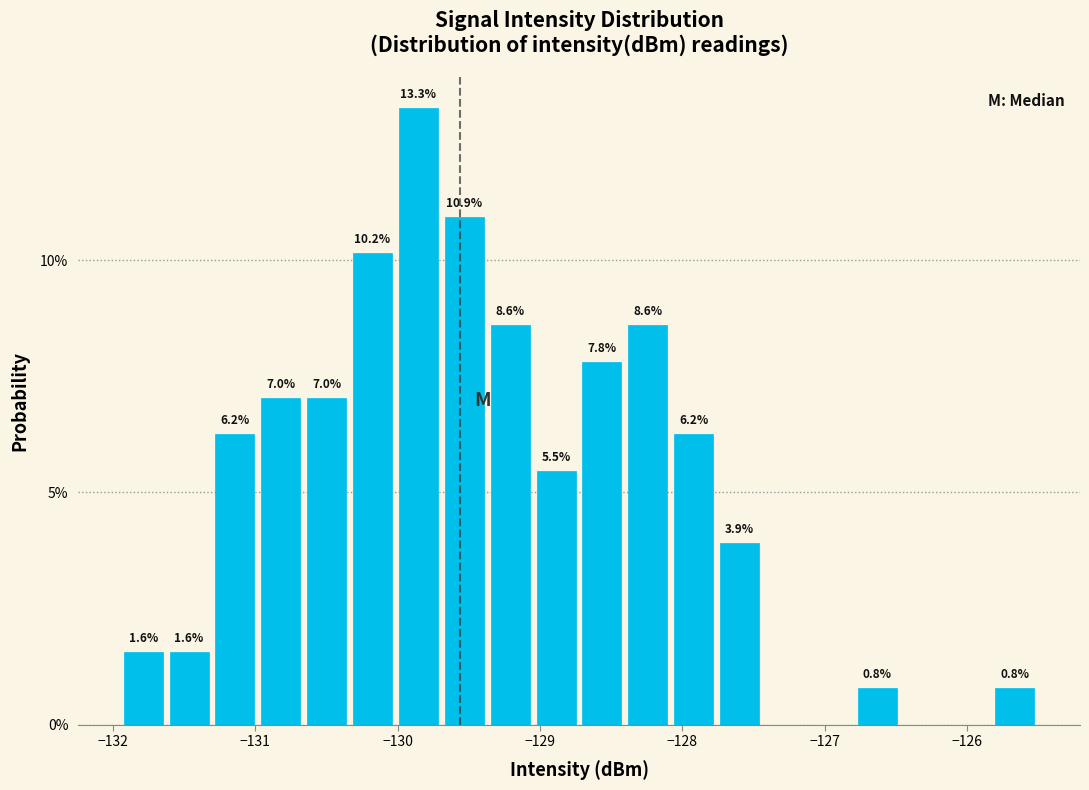

Read against the x-axis, roughly where is the centre of the tallest bar?

-129.9